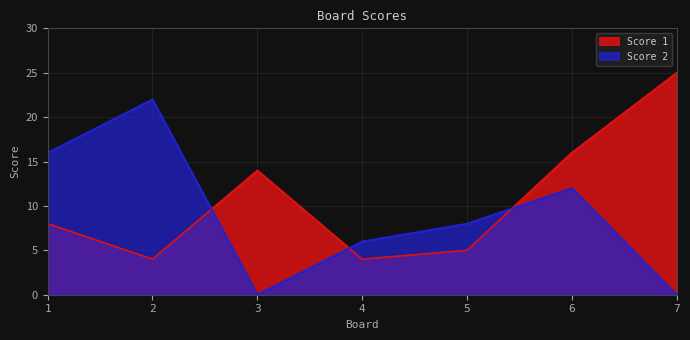

Which category has the highest value in the Score 2 series?

2